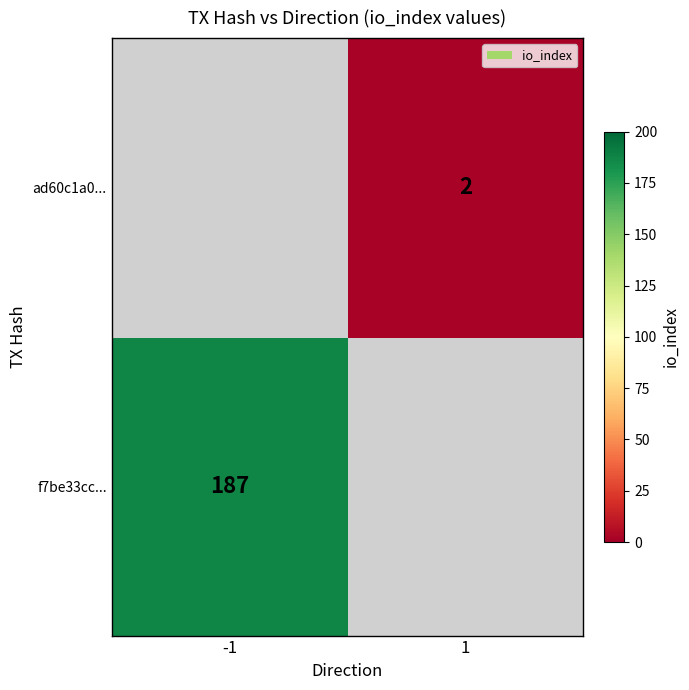

At how many categories does at least one series exceed 76?

1